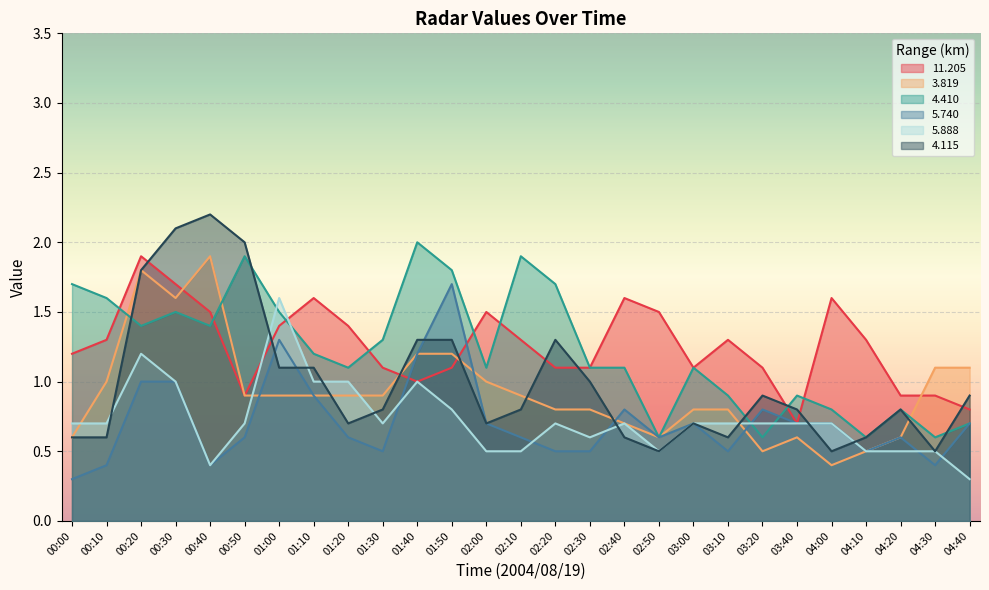

Rank the categories by 4.410 value from highest to lowest.

01:40, 00:50, 02:10, 01:50, 00:00, 02:20, 00:10, 00:30, 01:00, 00:20, 00:40, 01:30, 01:10, 01:20, 02:00, 02:30, 02:40, 03:00, 03:10, 03:40, 04:00, 04:20, 04:40, 02:50, 03:20, 04:10, 04:30